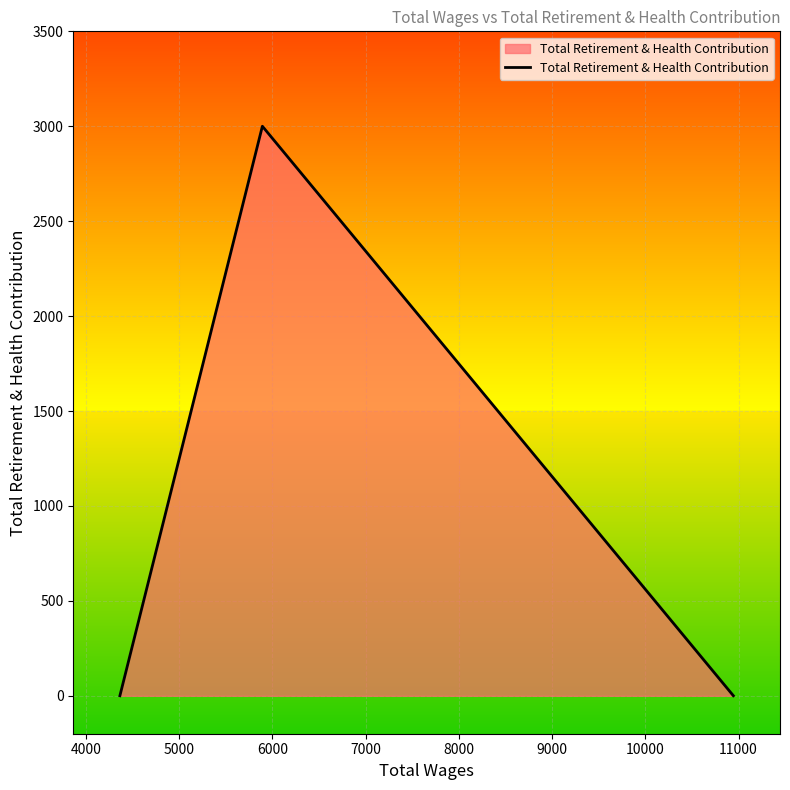

How many distinct data groups are displayed?

1